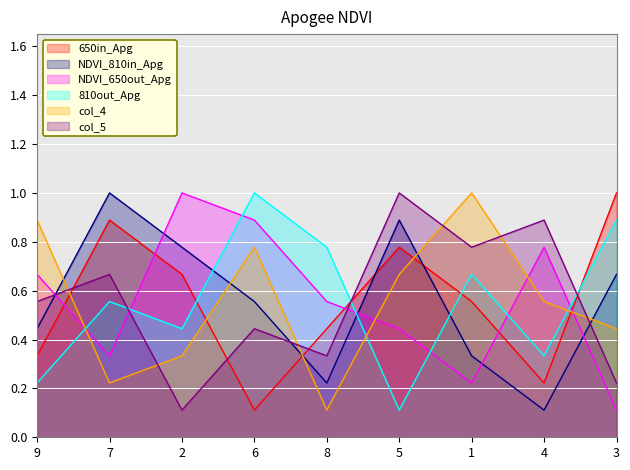

What is the difference between the second highest and second lowest values in the col_4 series?

0.7